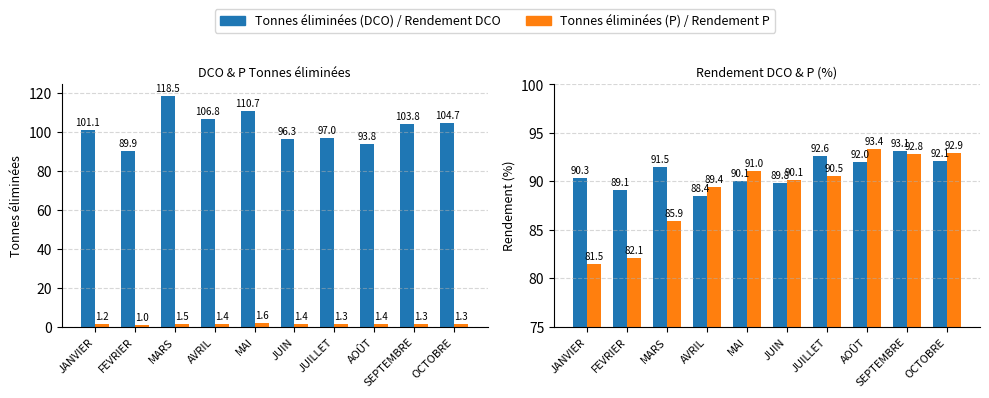

Reading right to left, what are all the values shown in this chart?

Tonnes éliminées (DCO): 104.7	103.8	93.8	97.0	96.3	110.7	106.8	118.5	89.9	101.1
Tonnes éliminées (P): 1.3	1.3	1.4	1.3	1.4	1.6	1.4	1.5	1.0	1.2
Rendement DCO (%): 92.1	93.1	92.0	92.6	89.8	90.1	88.4	91.5	89.1	90.3
Rendement P (%): 92.9	92.8	93.4	90.5	90.1	91.0	89.4	85.9	82.1	81.5